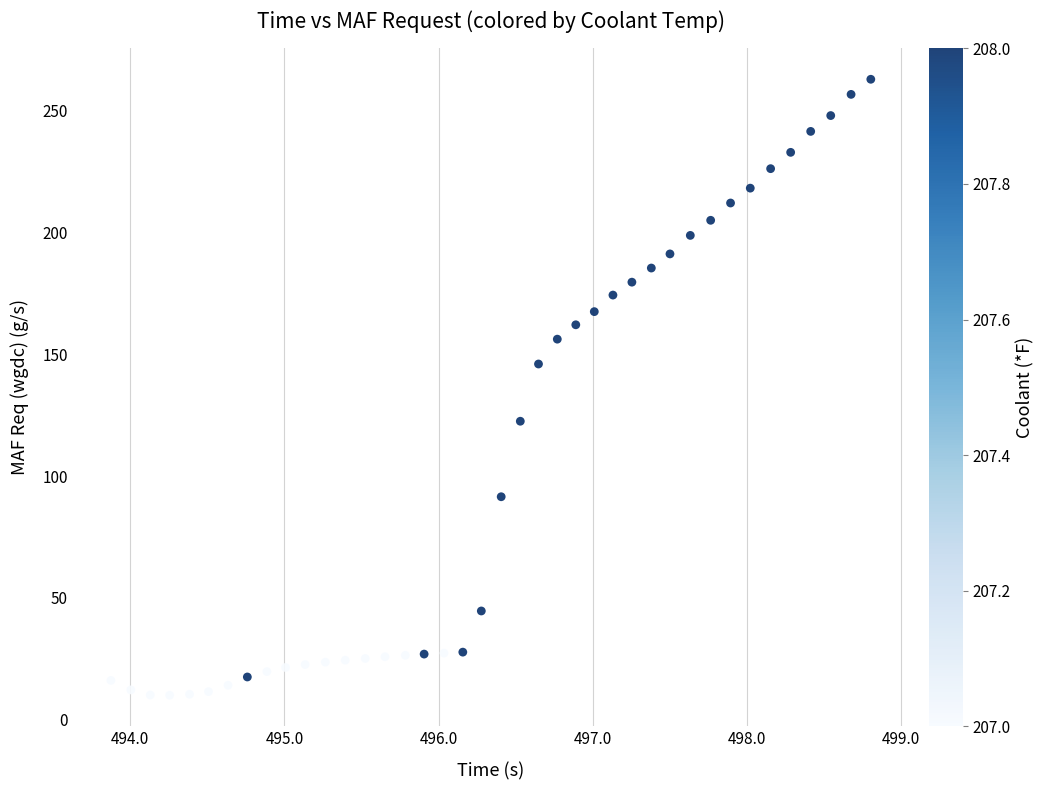

What Y value in the scatter plot is closest to 136?

146.0